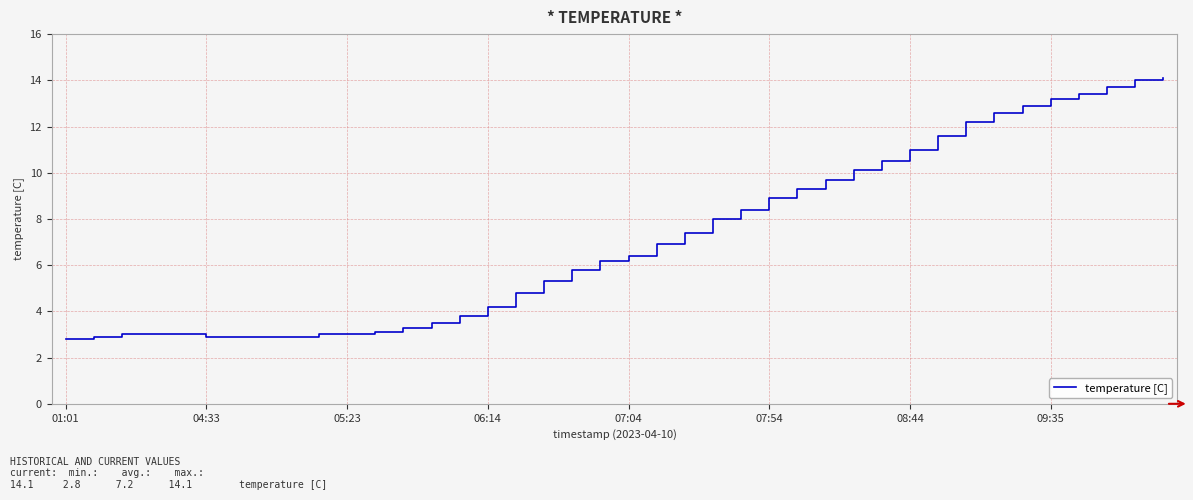

What is the difference between the maximum and minimum values?

11.3